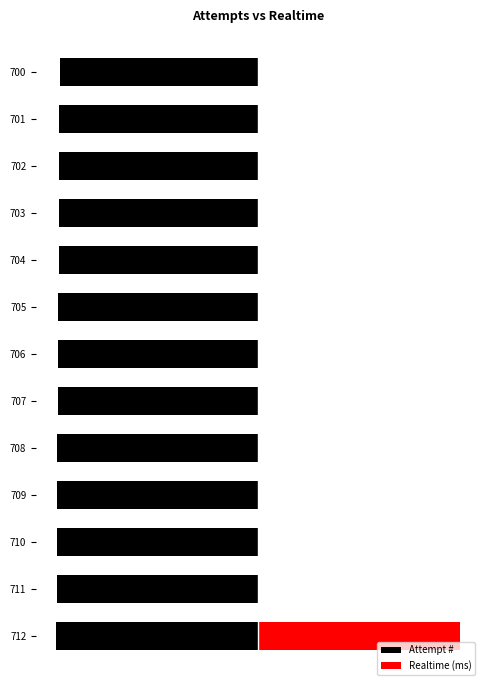

Rank the series by their maximum value, from highest to lowest.

Realtime (ms), Attempt #